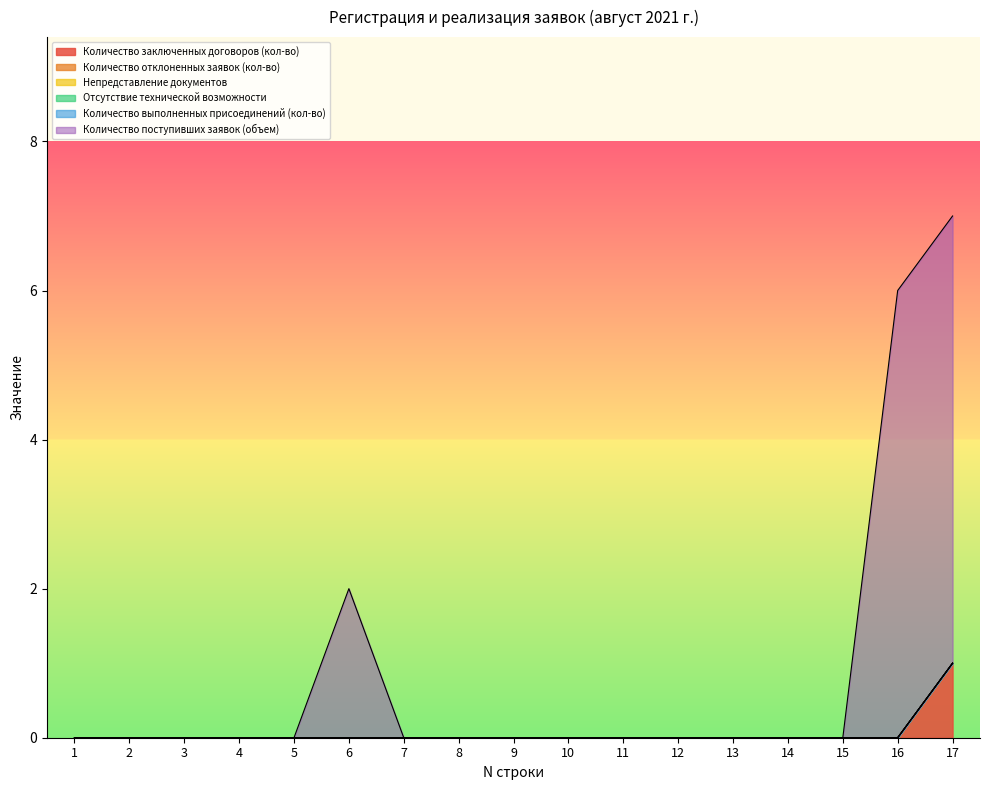

The Непредставление документов series shows 0 at 1. True or false?

True